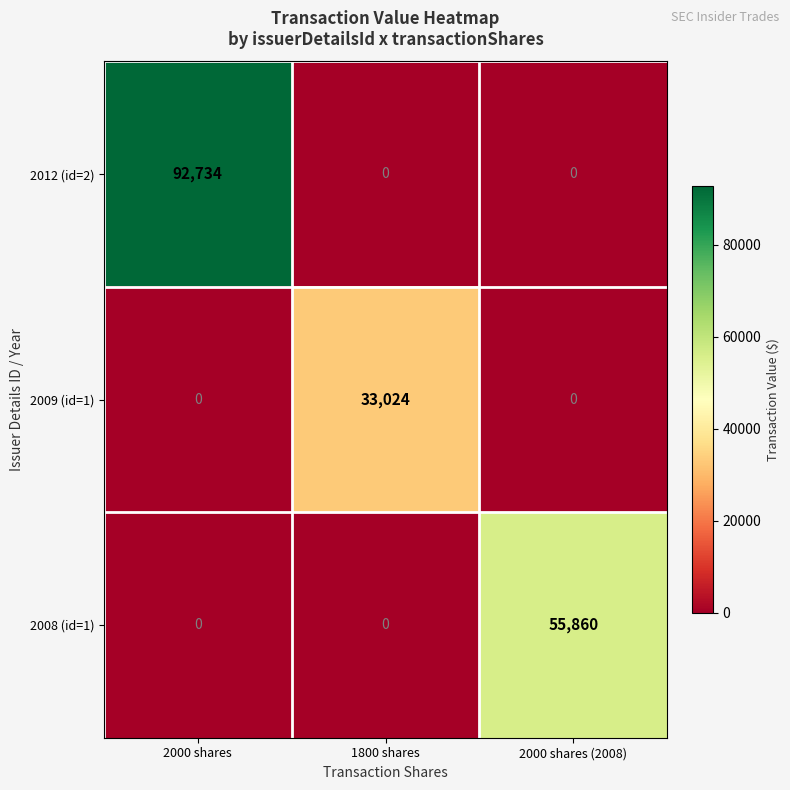

The value of 2012 (id=2) at 2000 shares (2008) is -51574. True or false?

False